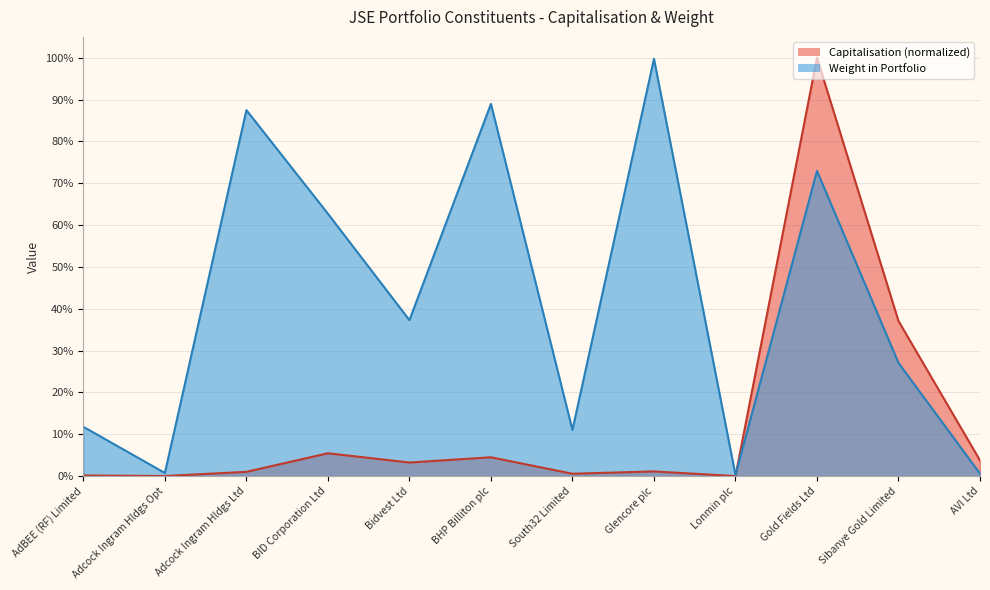

Reading left to right, list all the values displayed in this chart.

Capitalisation: 0.0	0.0	0.0	0.1	0.0	0.0	0.0	0.0	0.0	1.0	0.4	0.0
Weight in Portfolio: 0.1	0.0	0.9	0.6	0.4	0.9	0.1	1.0	0.0	0.7	0.3	0.0